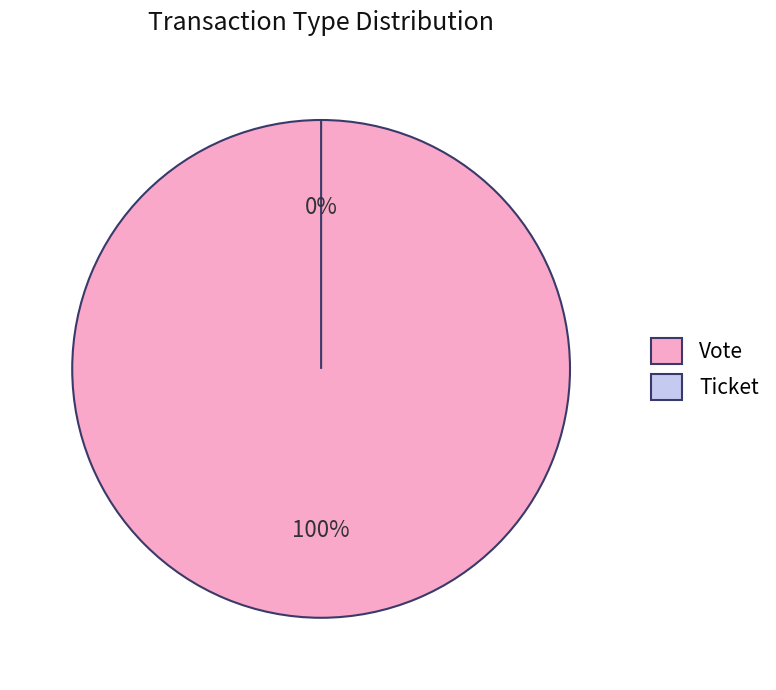

Do Vote and Ticket together represent more than half of the pie?

Yes